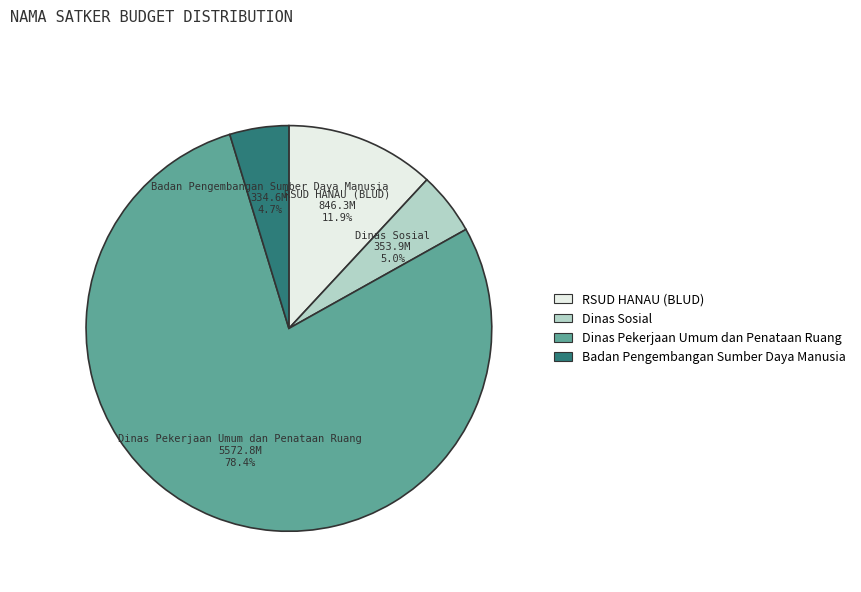

Is there any slice that represents more than half of the pie?

Yes